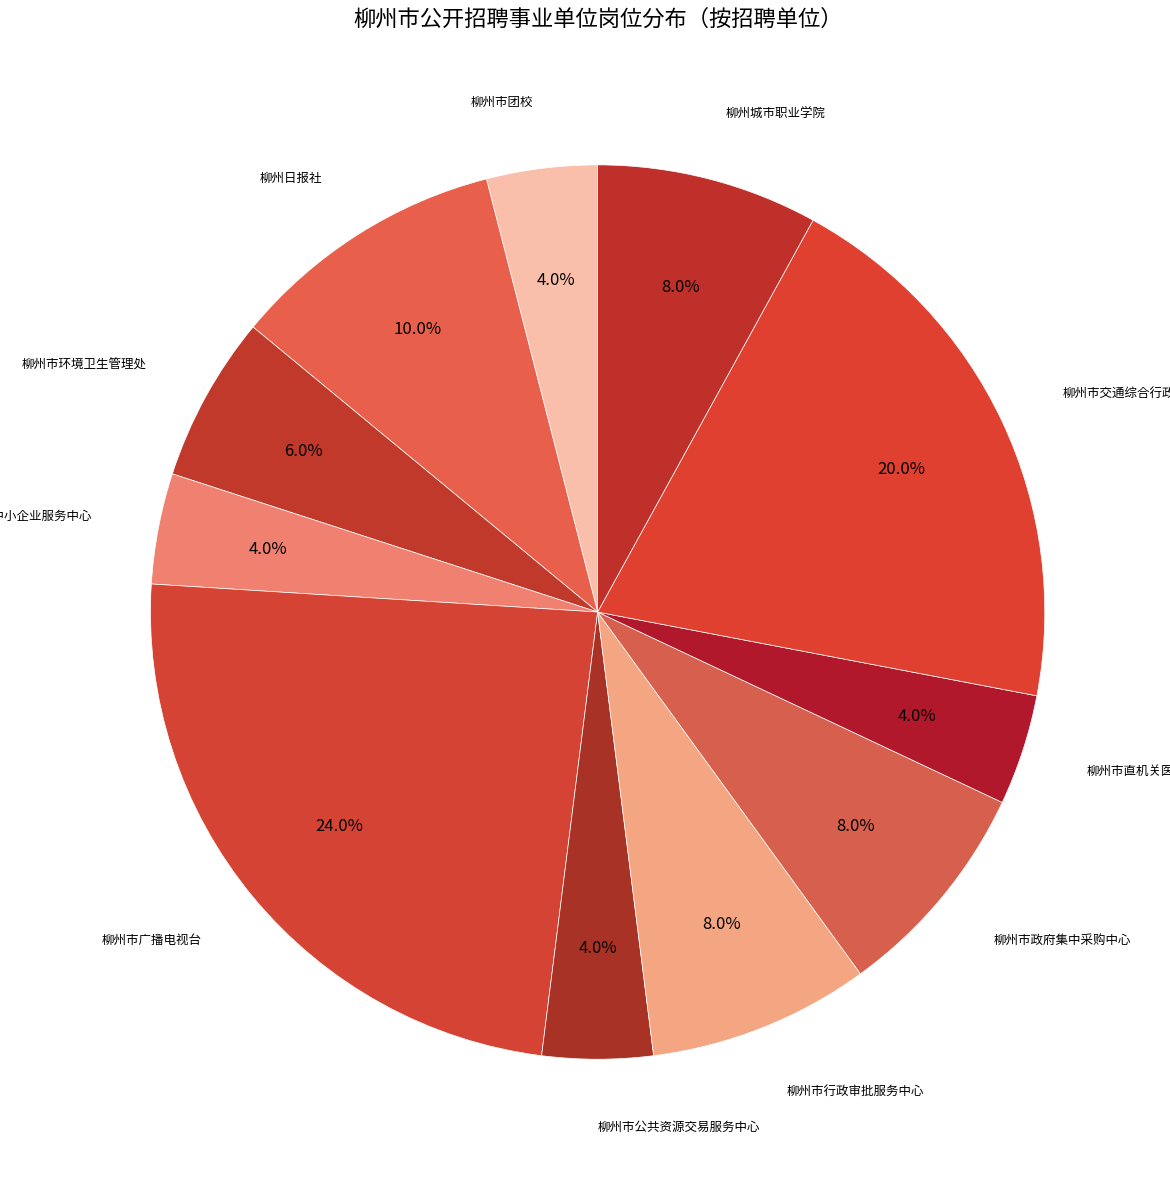

Is there any slice that represents more than half of the pie?

No